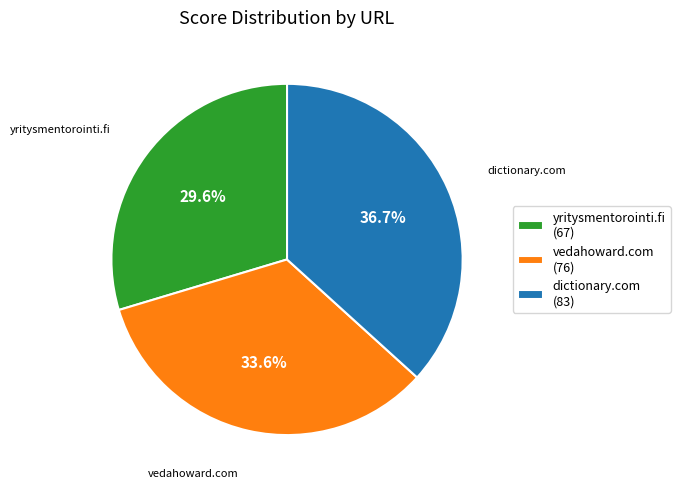

What percentage is the dictionary.com slice, to the nearest percent?

37%